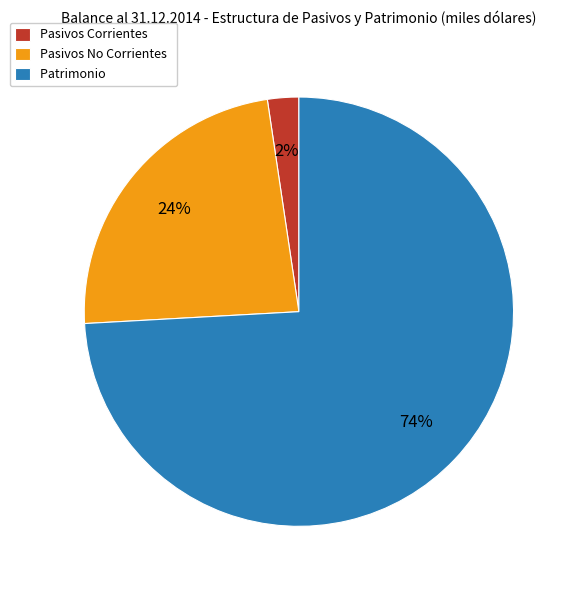

What is the smallest slice in the pie chart?

Pasivos Corrientes